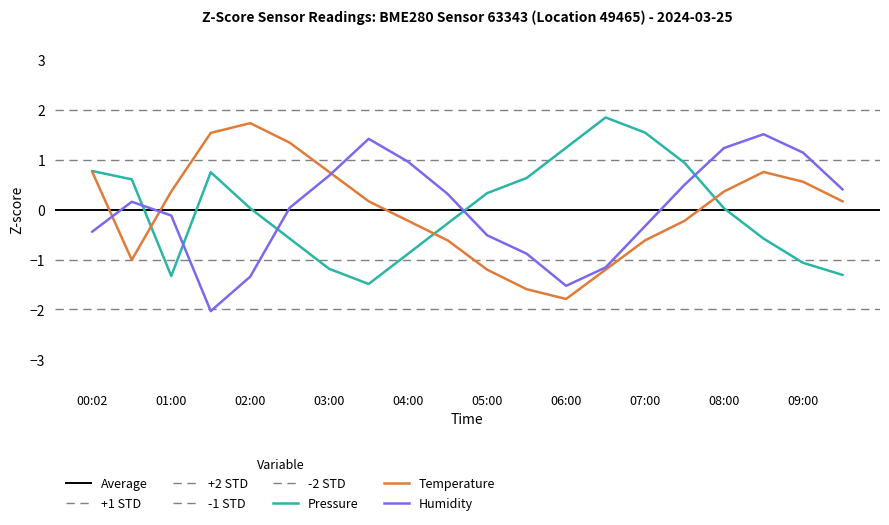

Is the value of humidity at 09:30 greater than the value of temperature at 00:02?

No